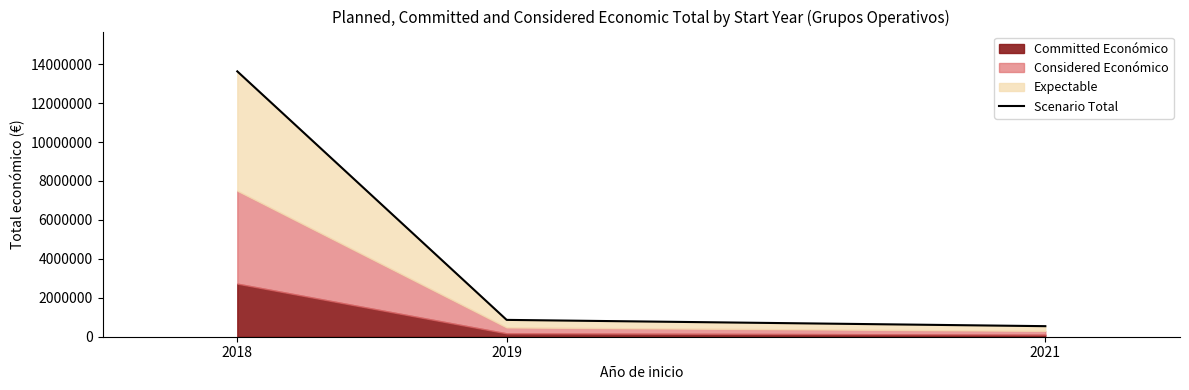

What is the change in value from 2018 to 2021?

-13089042